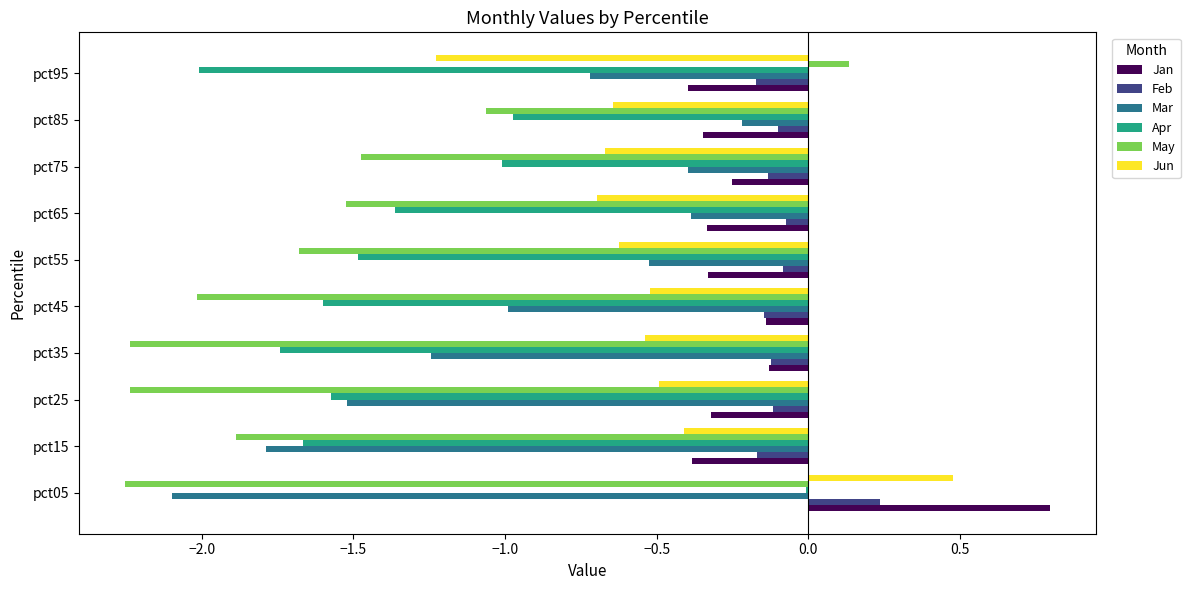

The Apr series shows -1.5 at pct55. True or false?

True